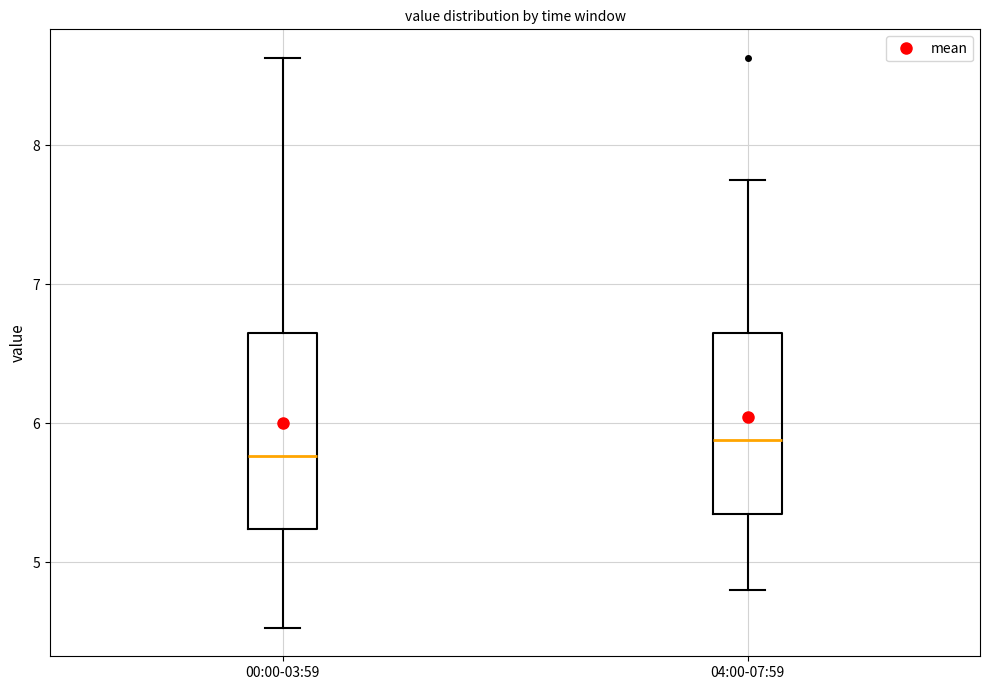

Where does the median line of the box for 00:00-03:59 sit on the y-axis? The values are not printed on the chart, so give them approximately, as read against the axis.

5.8